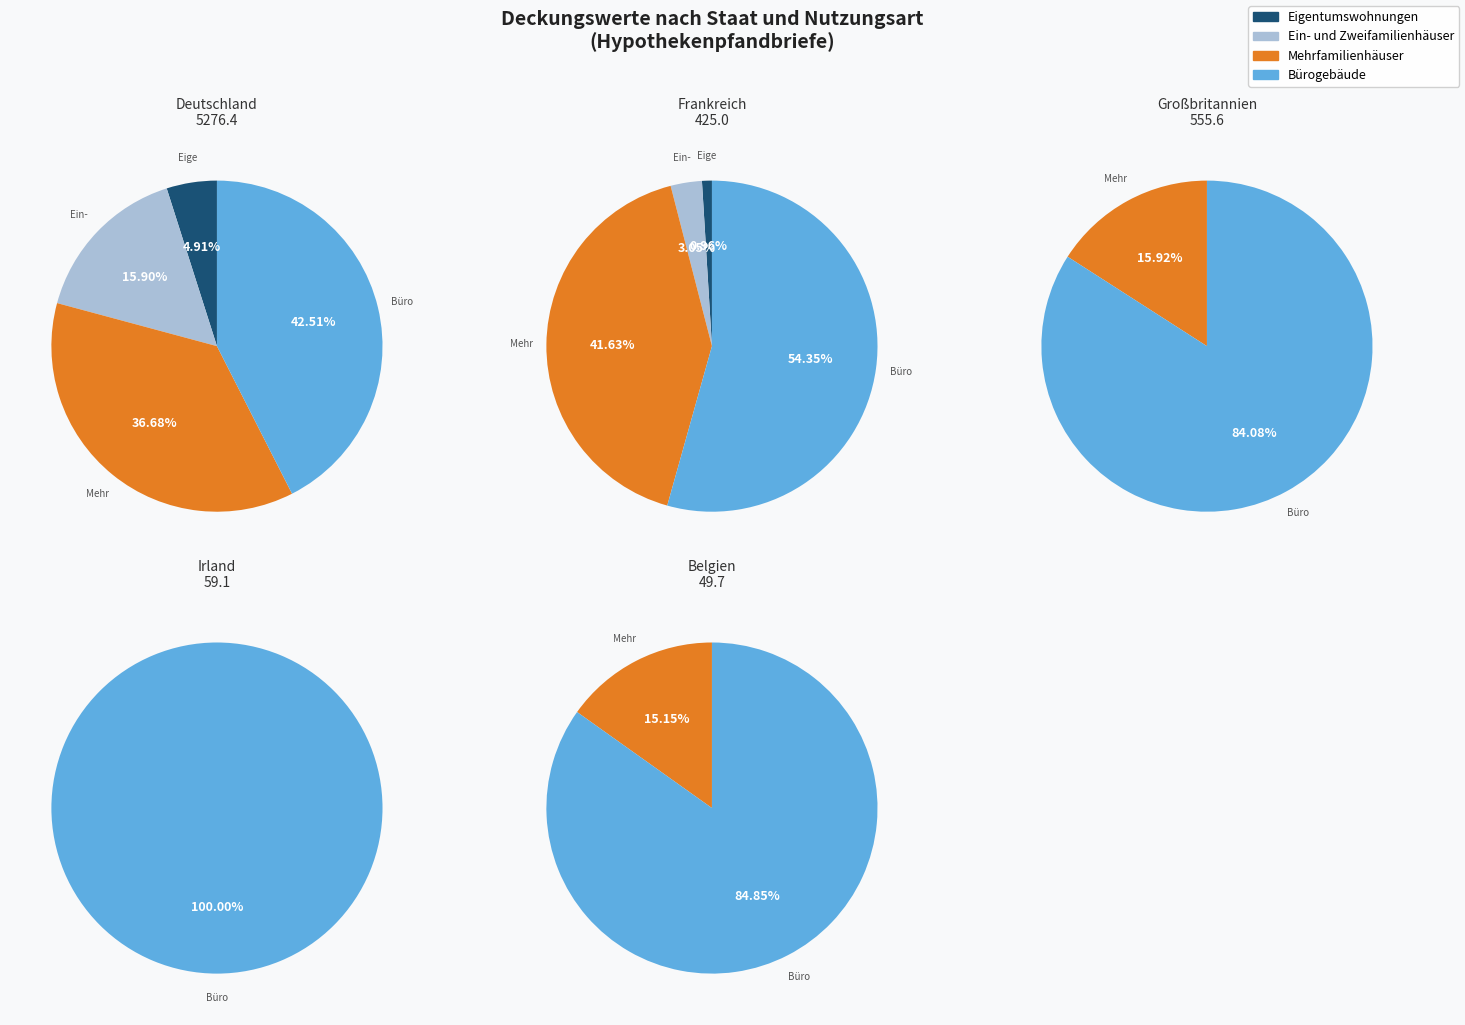

To the nearest percent, what is the average slice percentage?

25%